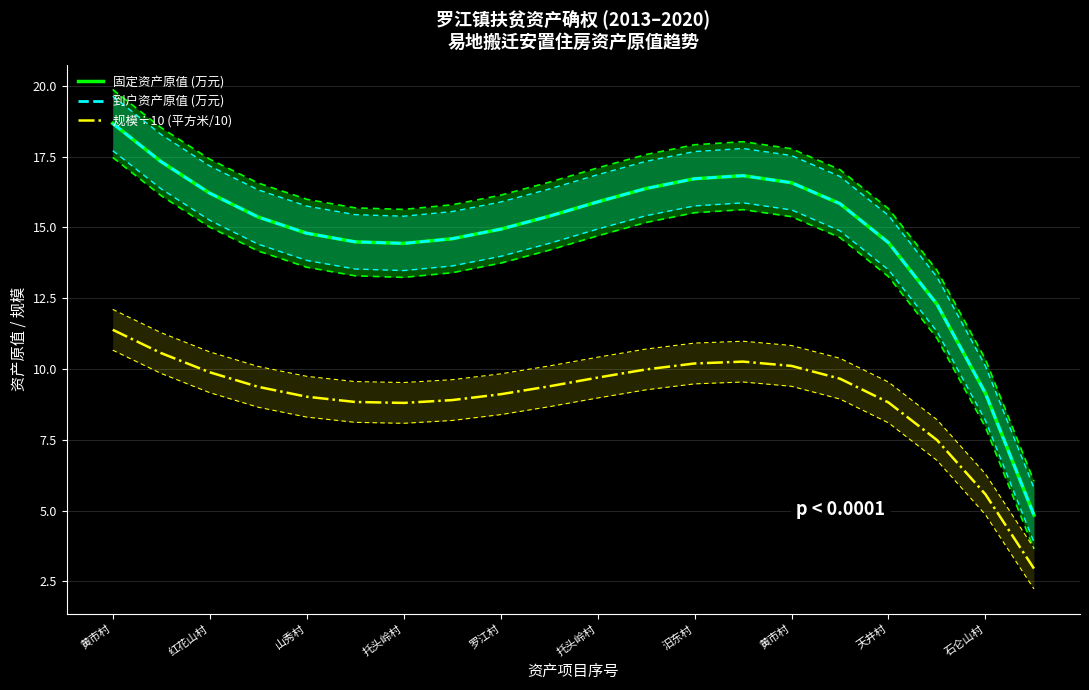

What is the sum of all 固定资产原值 (万元) values?

295.2